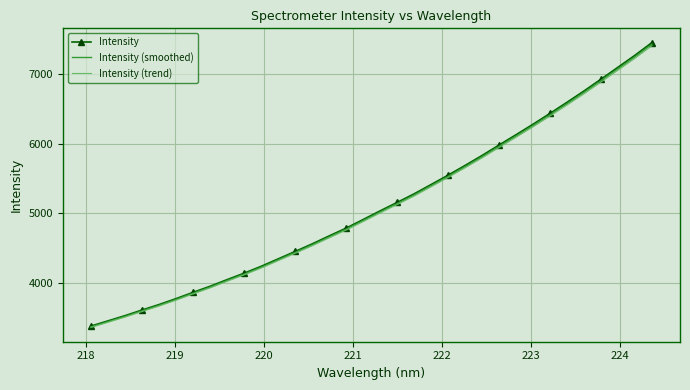

Which series has the widest spread of values?

Intensity